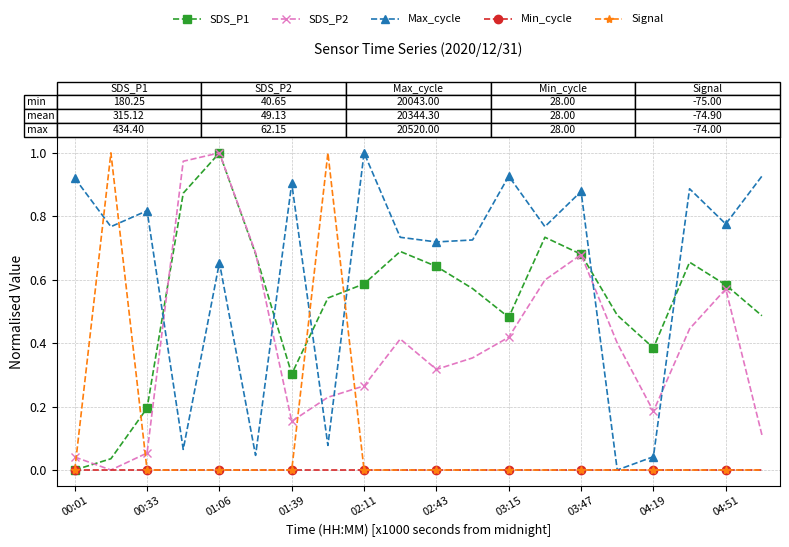

Which series has the largest total across all categories?

Max_cycle